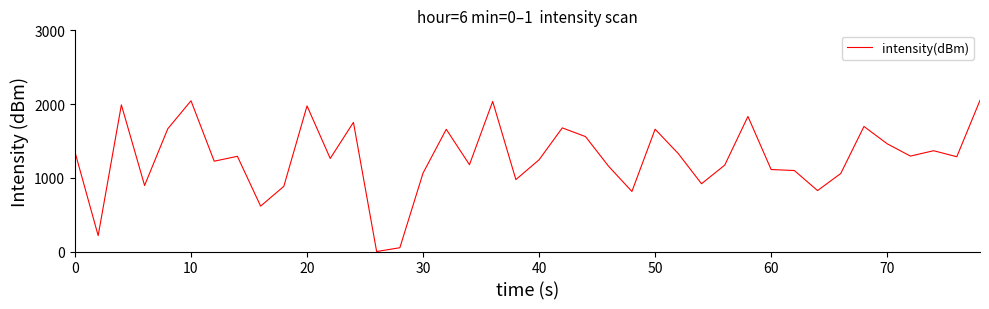

What is the greatest value displayed?

2050.0